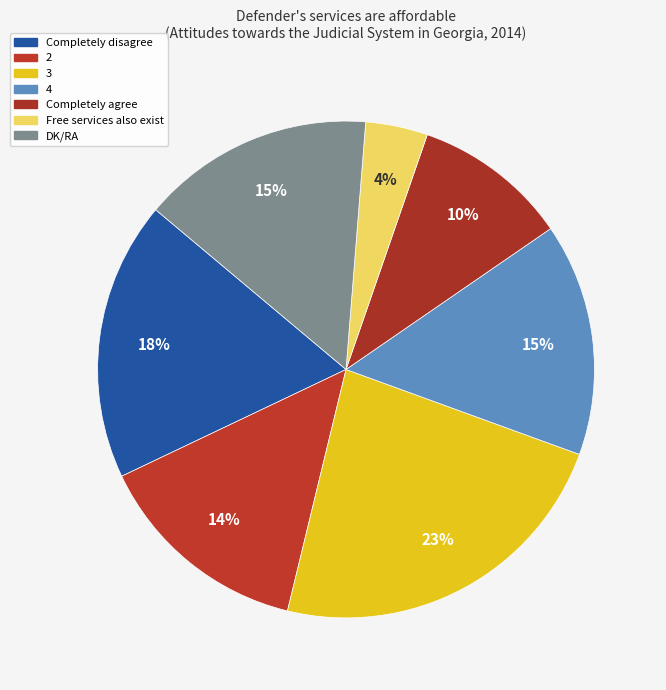

To the nearest percent, what is the difference between the largest and smallest slice percentages?

19%